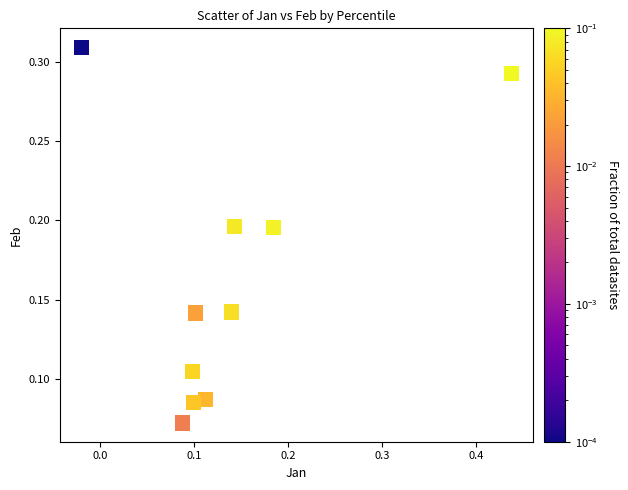

What is the range of X values (max minus min)?

0.5